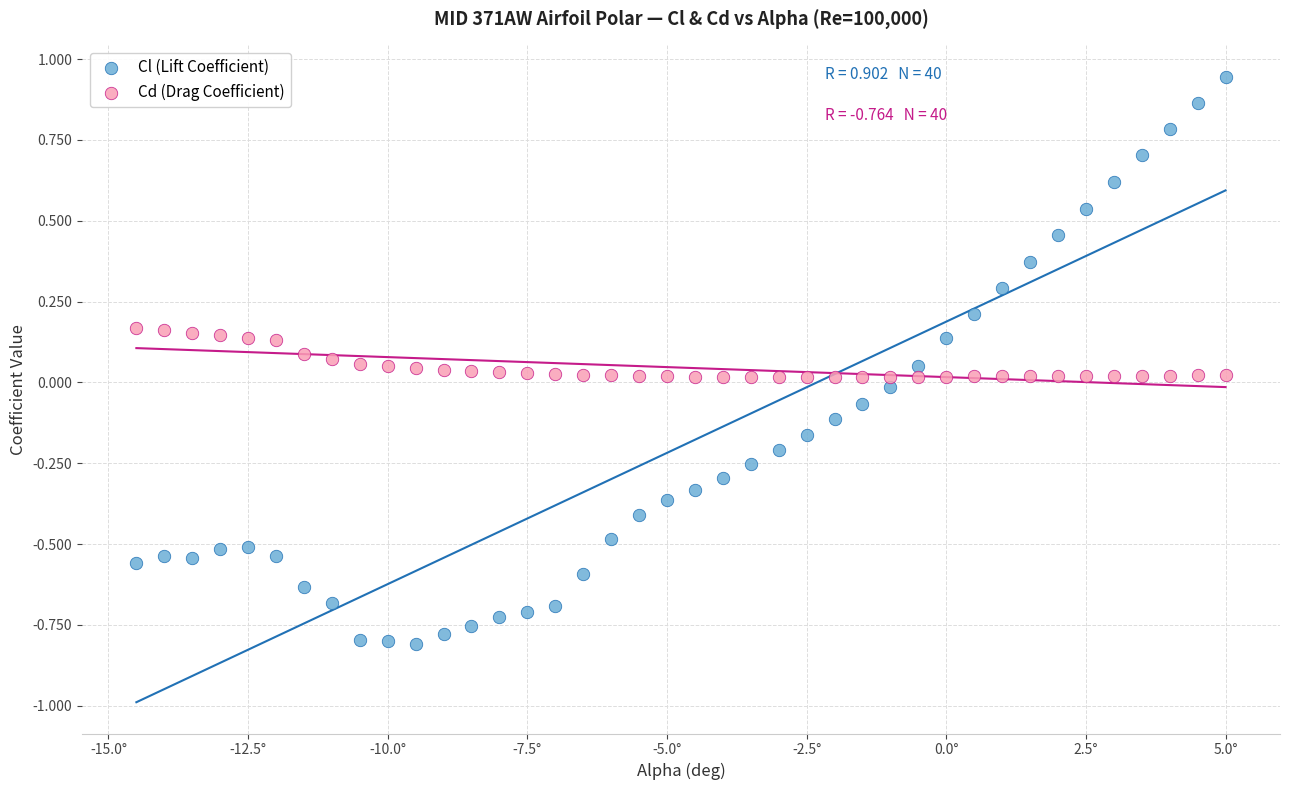

What are all the series names shown in the legend?

Cl (Lift Coefficient), Cd (Drag Coefficient)